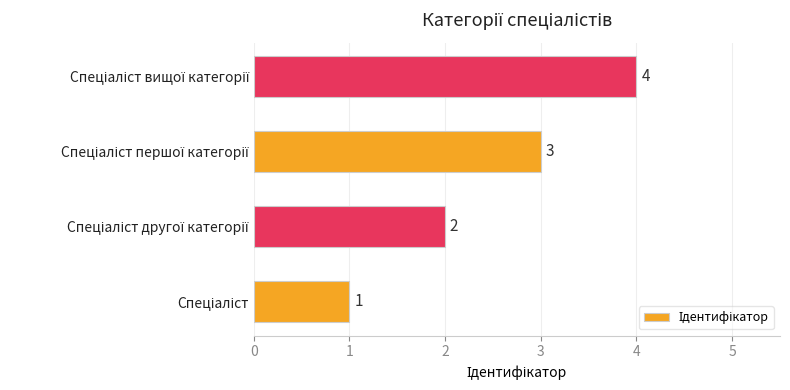

Does the chart contain any negative values?

No